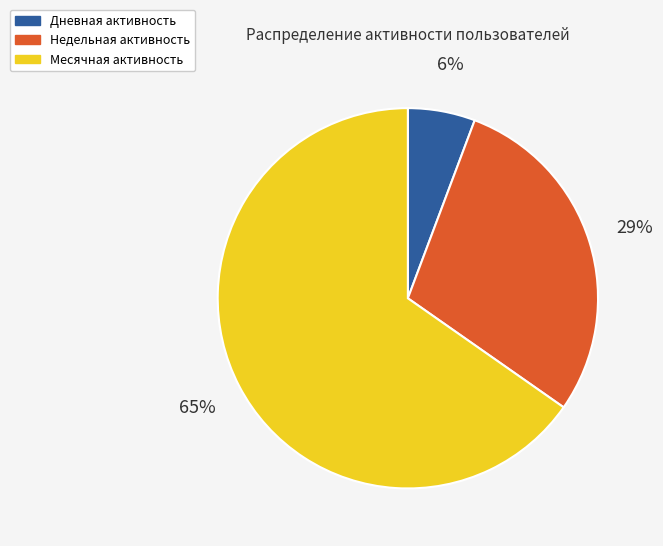

Is there a majority slice in this chart?

Yes